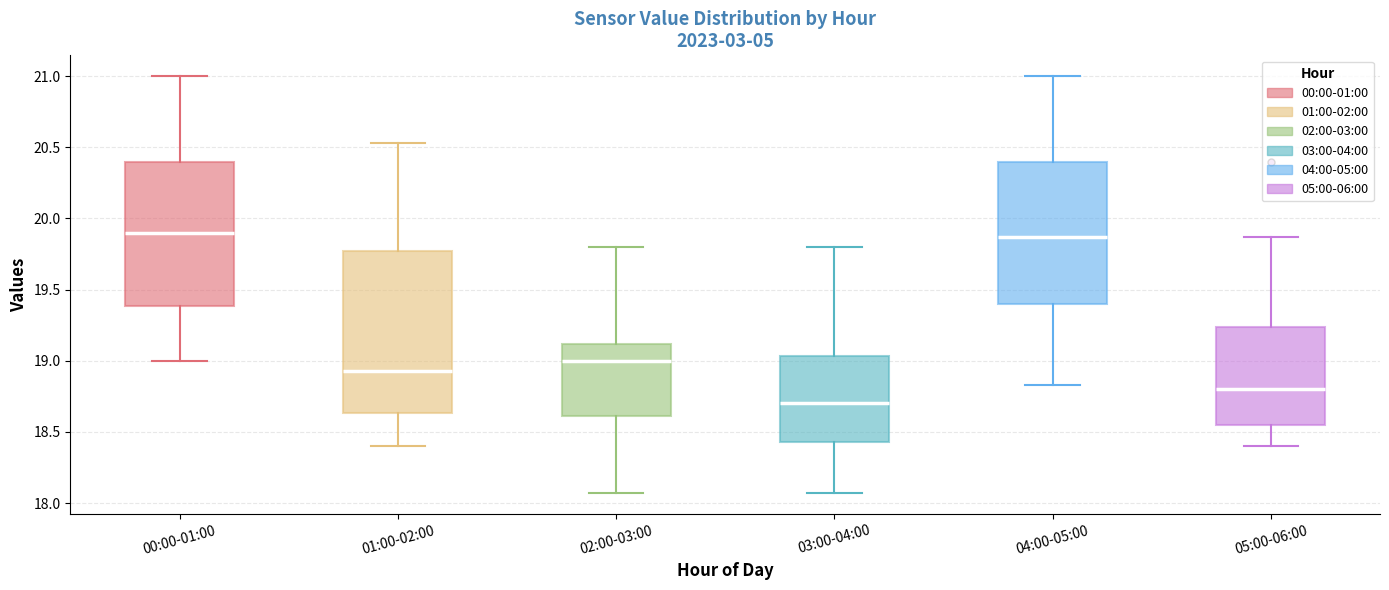

Which box's median line is the lowest?

03:00-04:00